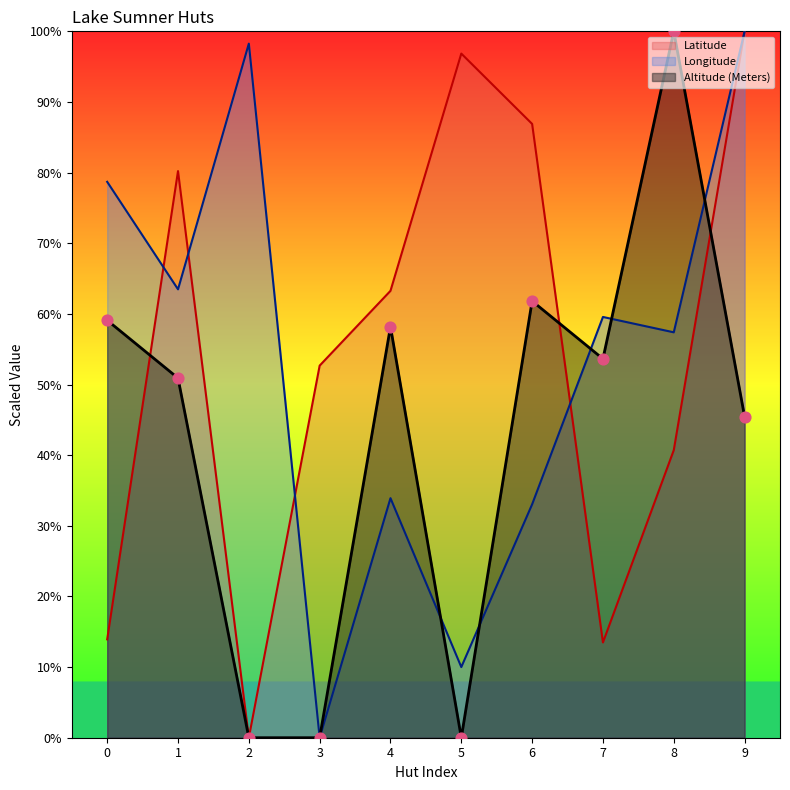

Which series contains the lowest Y value?

Latitude